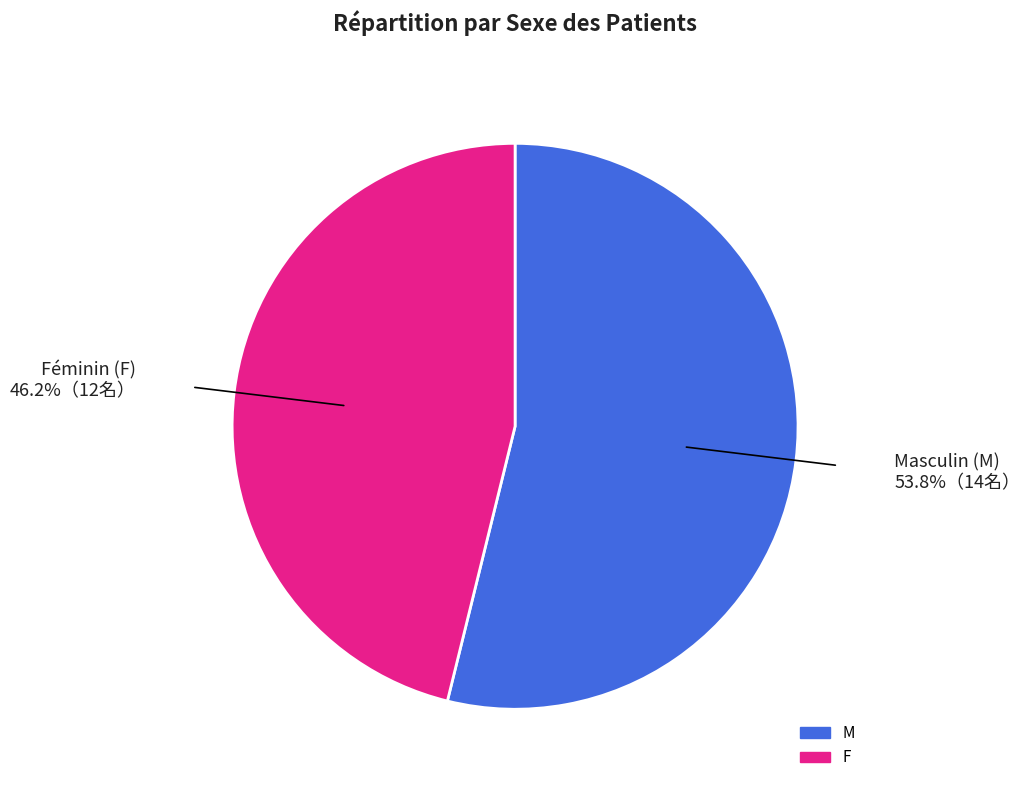

Rank the categories by value from highest to lowest.

M, F